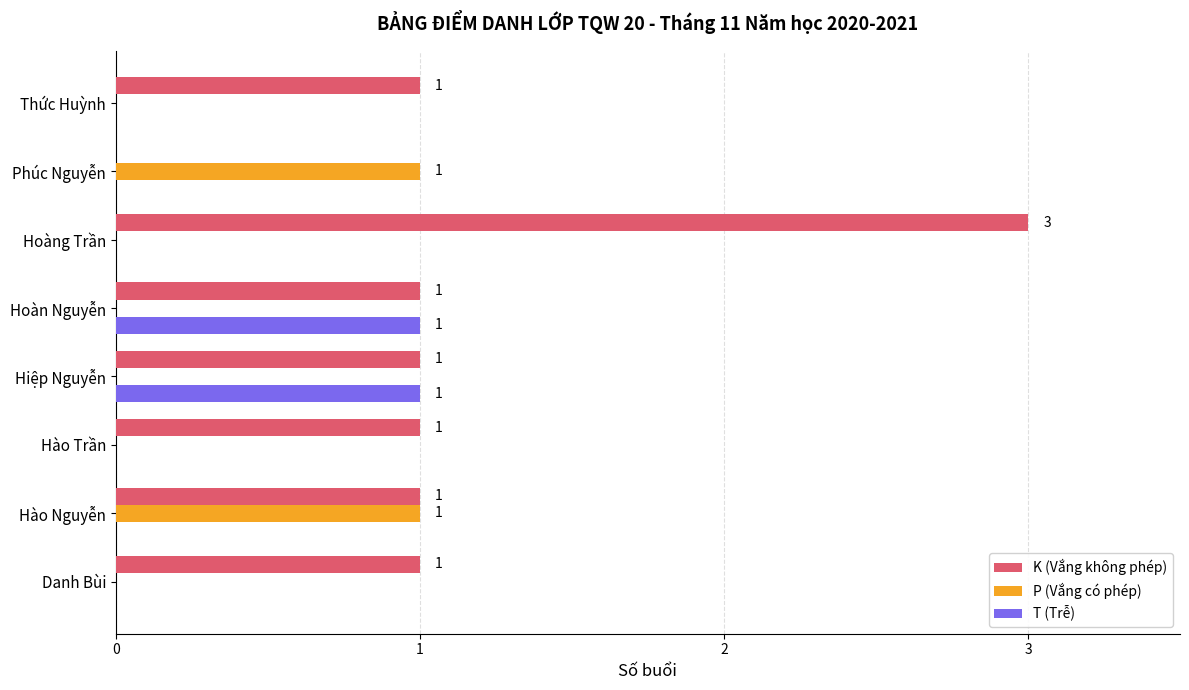

What is the sum of all T (Trễ) values?

2